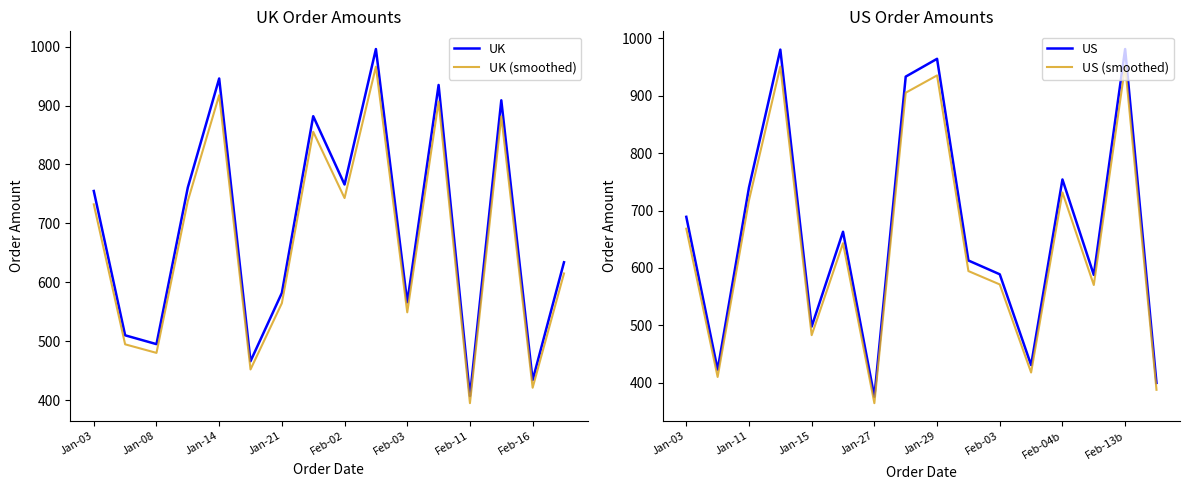

How many interior local peaks does the US series have?

5